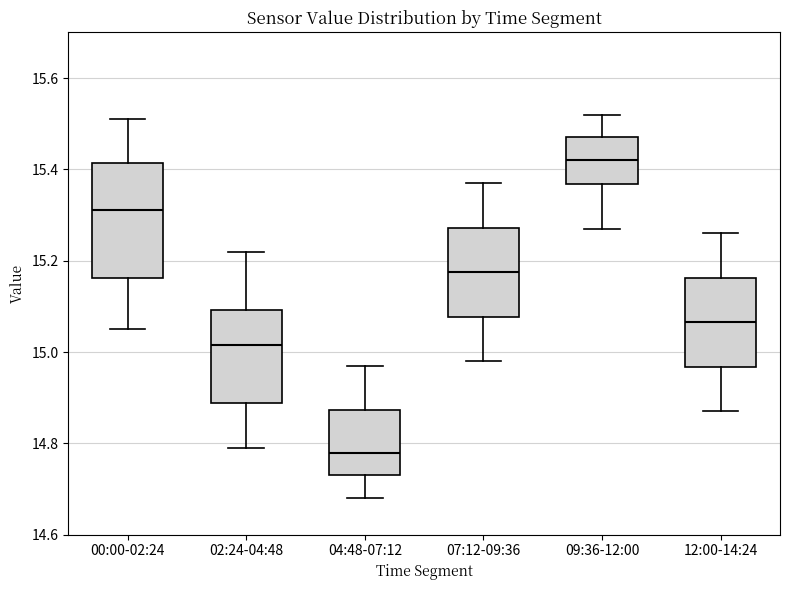

Comparing the boxes themselves (not the whiskers), which one is the tallest?

00:00-02:24